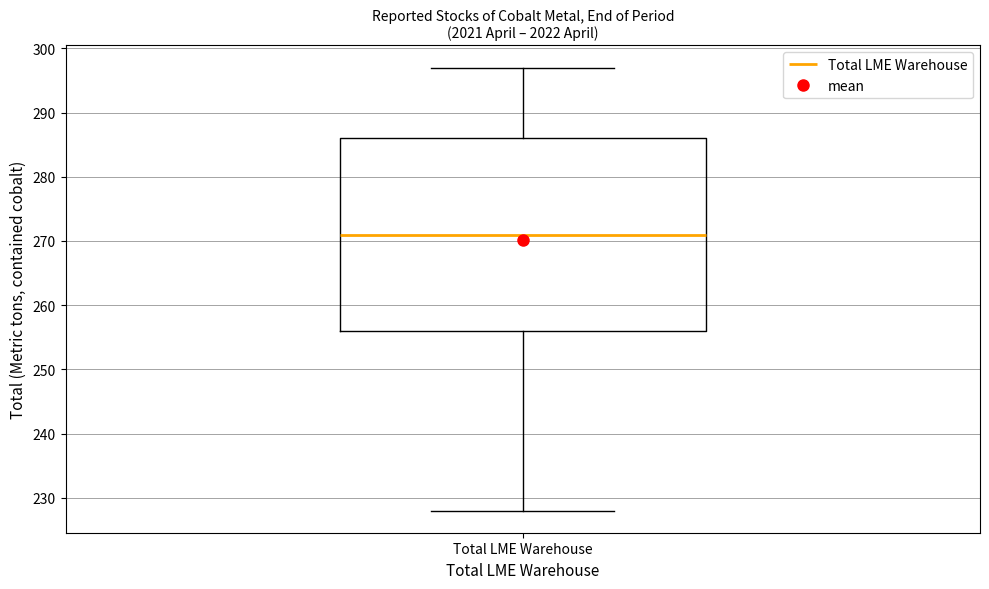

Transcribe this box plot: give where the median line is, the range the box spans, and where the two whiskers end, as read against the y-axis. The values are not printed on the chart, so give them approximately, as read against the axis.

median 271, box 256 to 286, whiskers 228 to 297